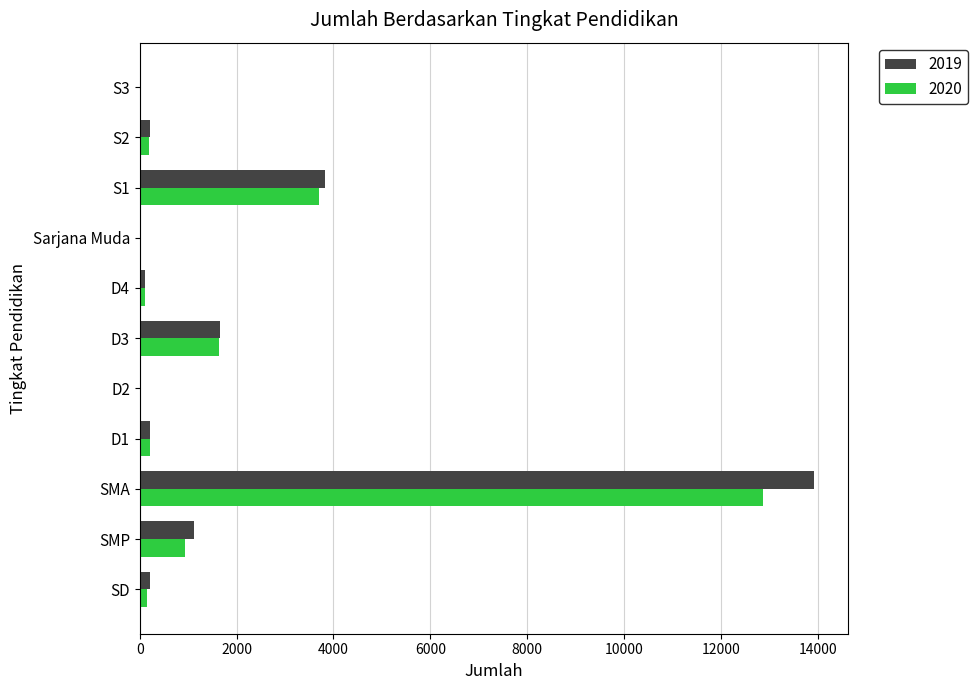

At which category is the sum across all series the highest?

SMA